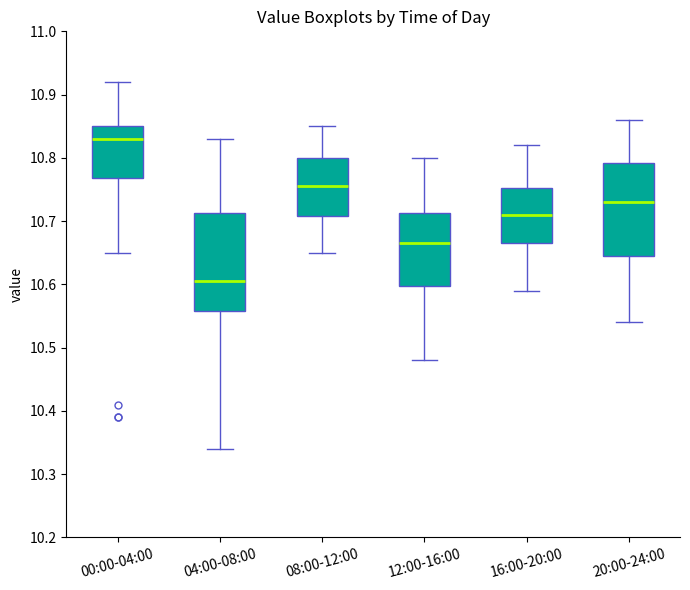

Which box's median line is the lowest?

04:00-08:00